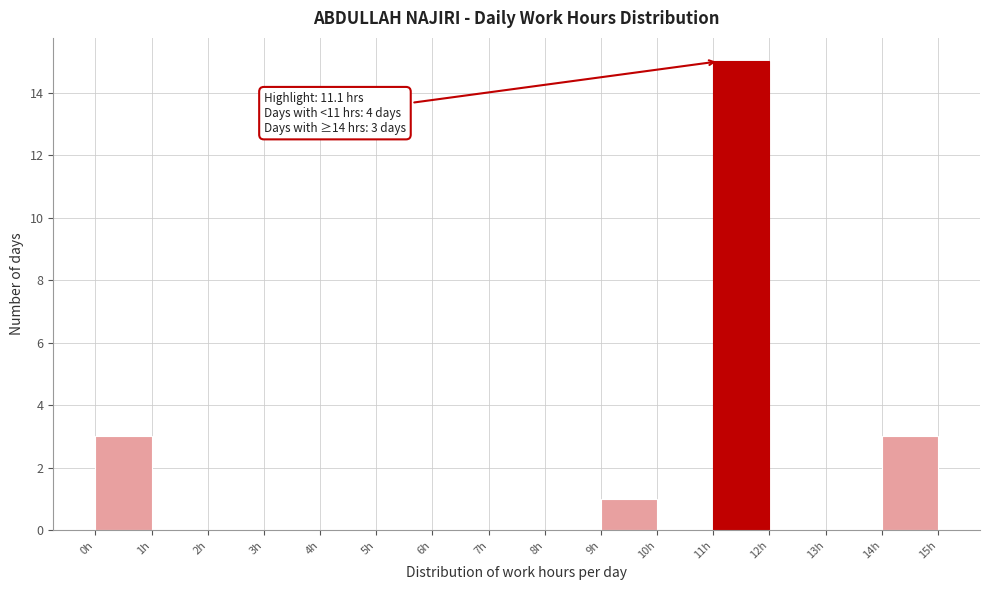

Which range on the x-axis has the tallest bar?

11 to 12